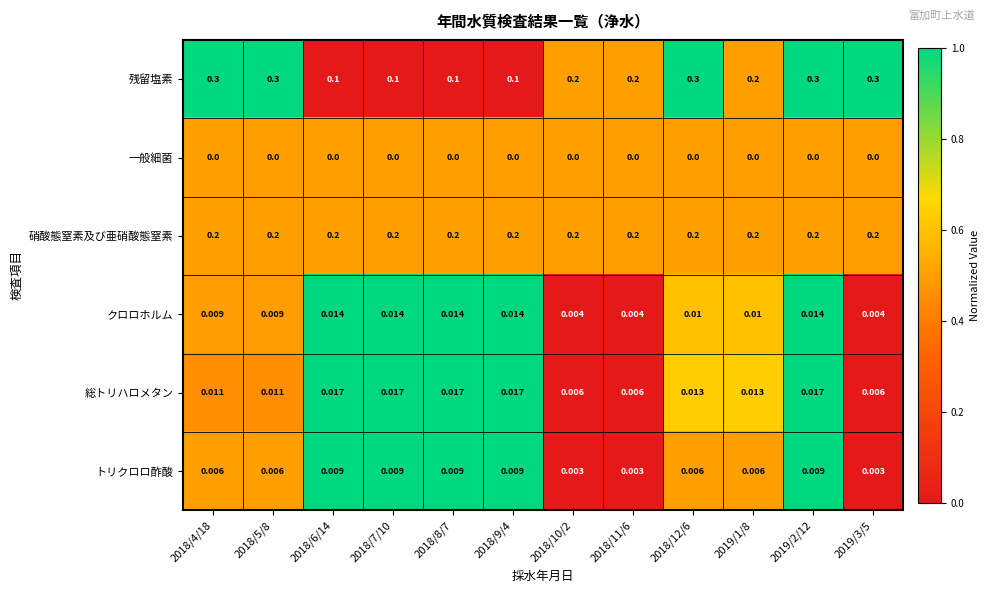

Which series has the widest spread of values?

残留塩素